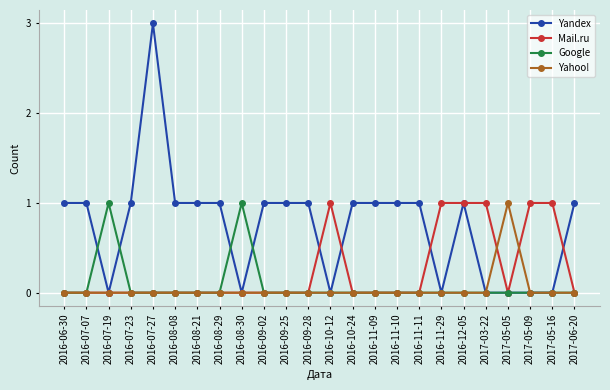

True or false: Mail.ru has a value of 0 at 2016-08-08.

True